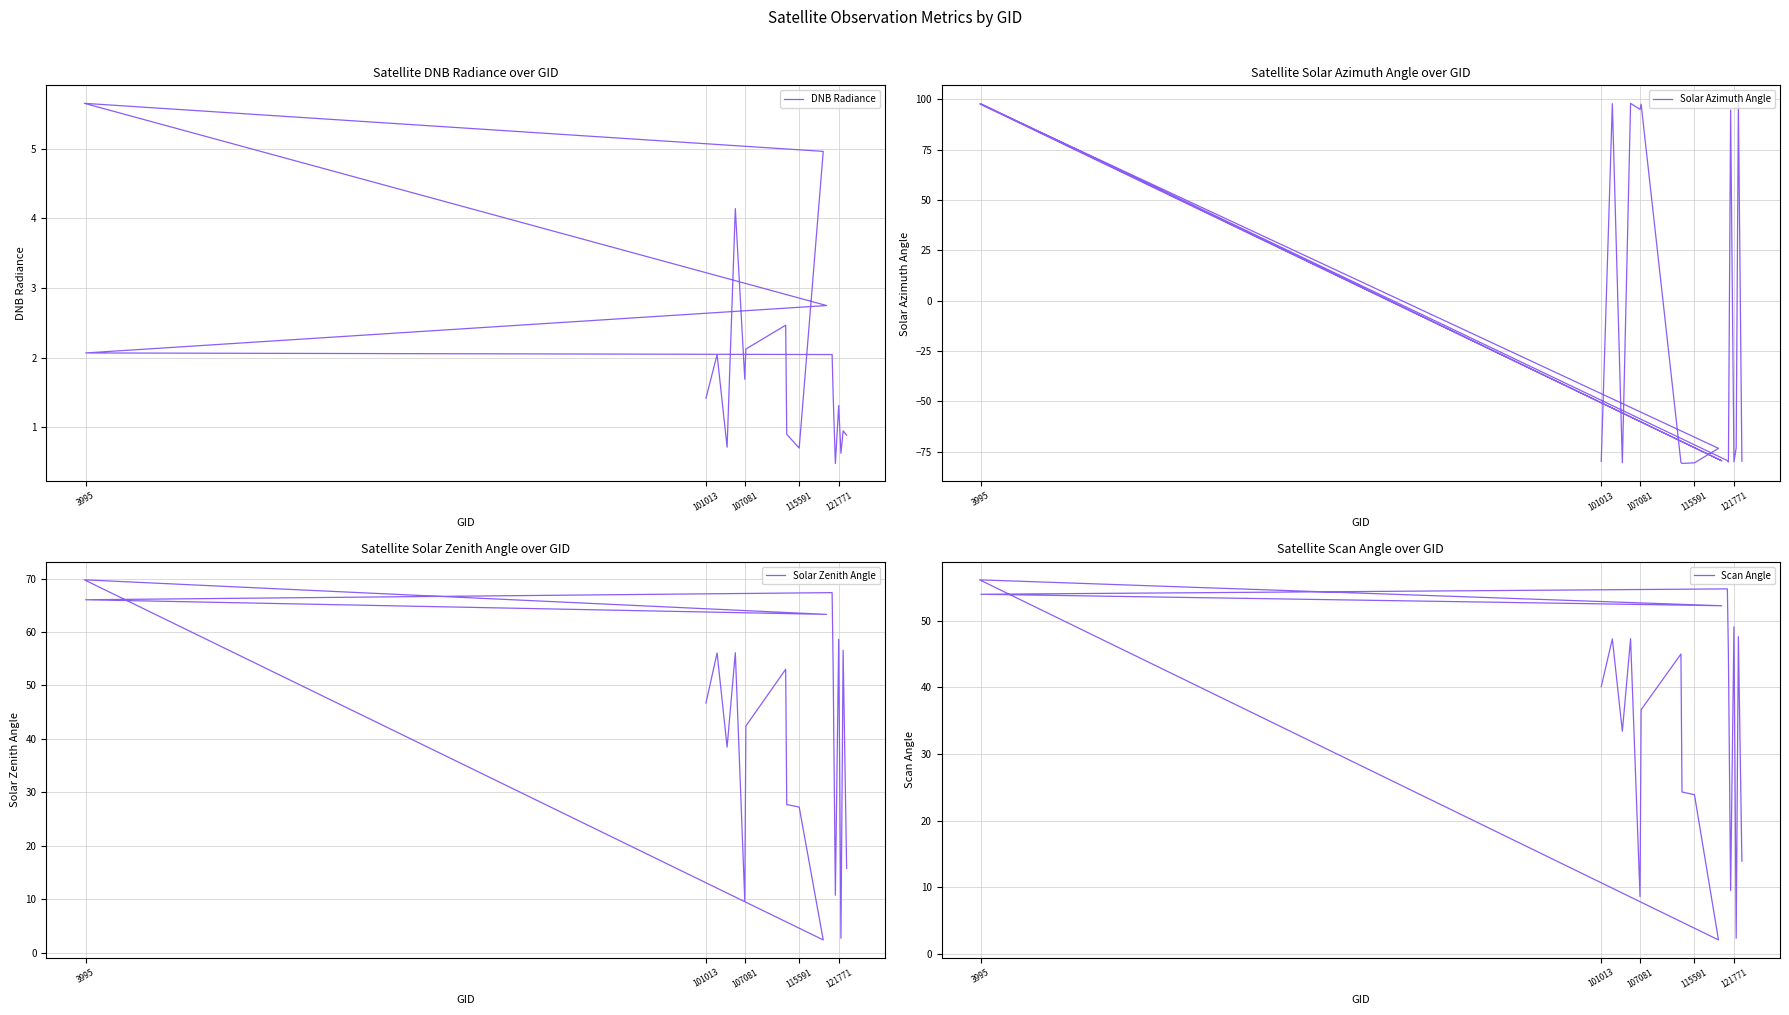

Count the number of categories in the chart.

20